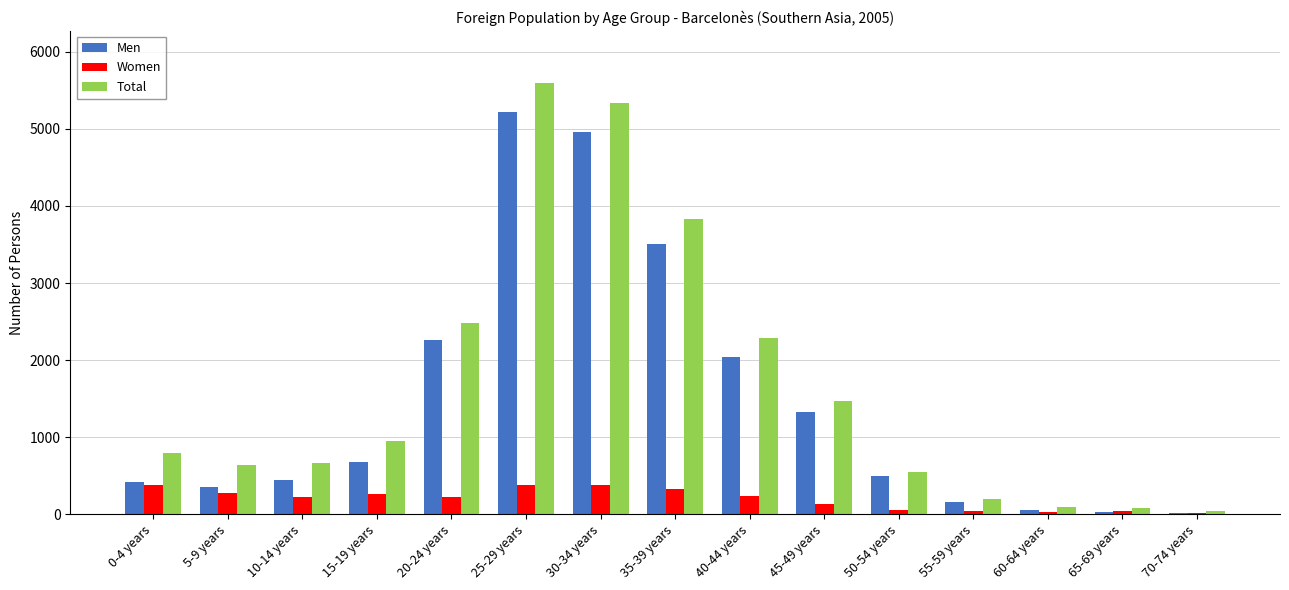

Is it true that Total equals 91 at 60-64 years?

True